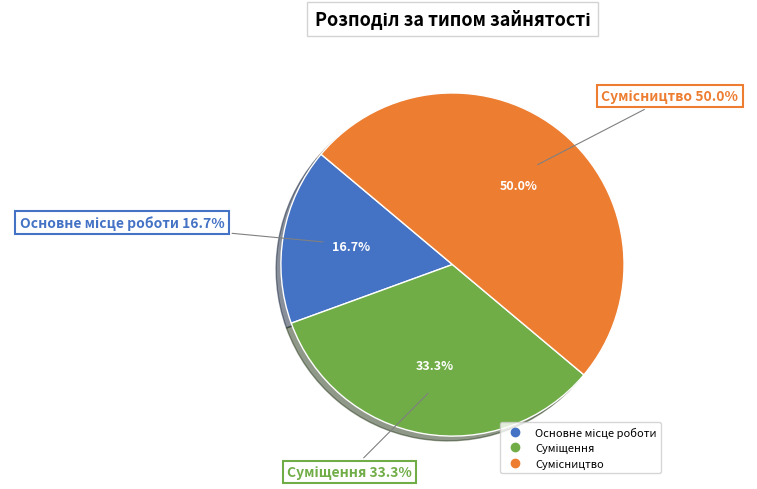

Which has a higher value, Суміщення or Сумісництво?

Сумісництво